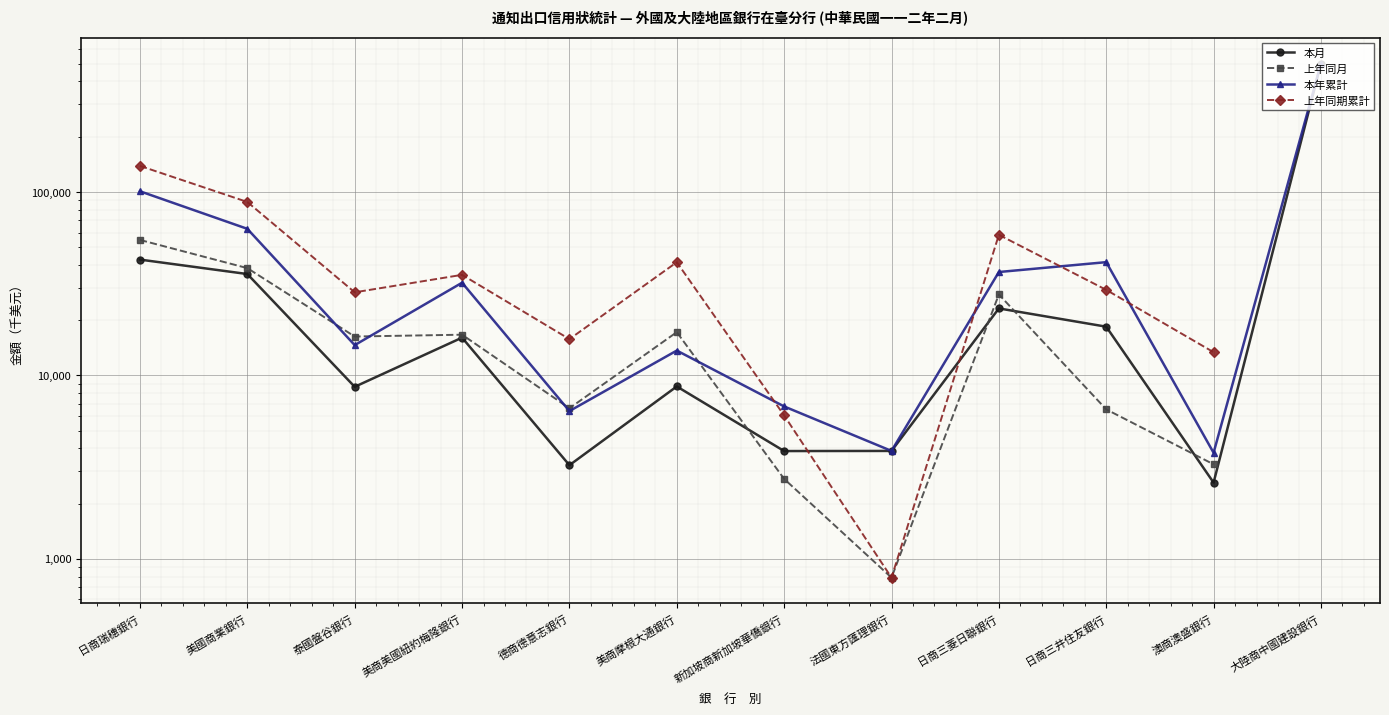

Count the number of data series in this chart.

4